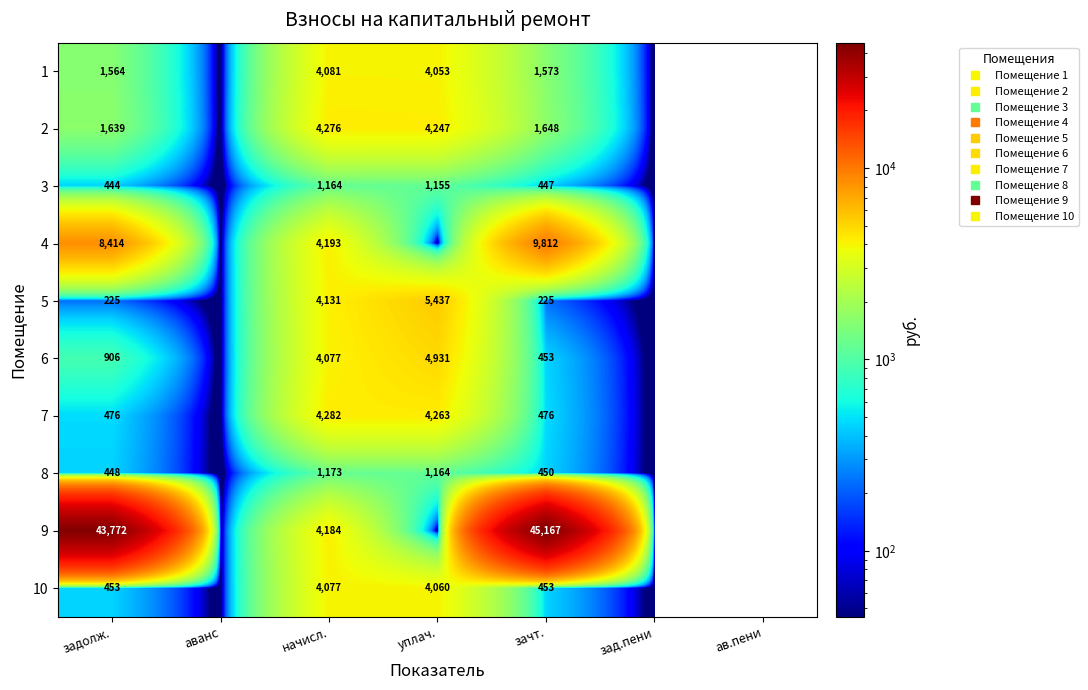

What is the total value across all series at начисл.?

35636.8